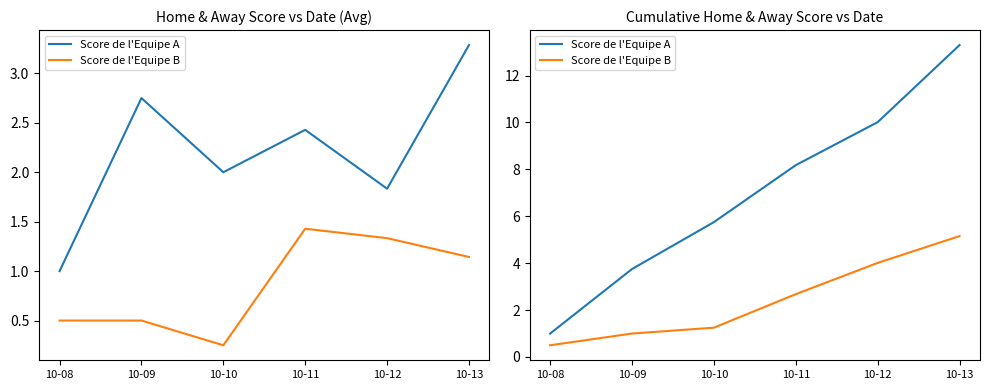

What is the sum of the Score de l'Equipe B values at 10-13 and 10-10?

6.4